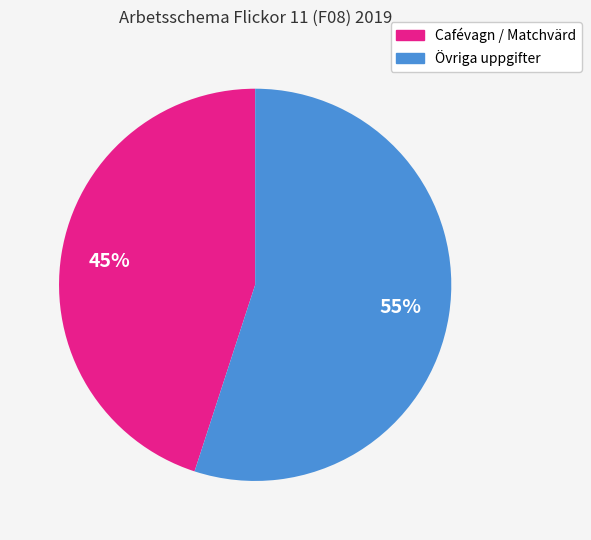

Which slice is the smallest?

Cafévagn / Matchvärd